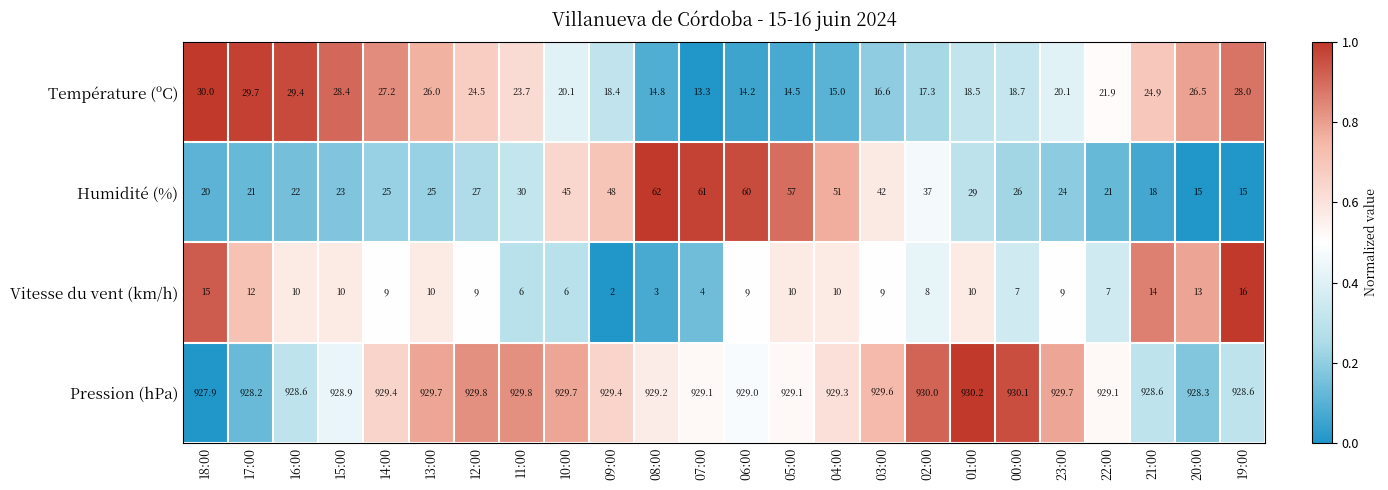

What is the total value across all series at 02:00?

992.3